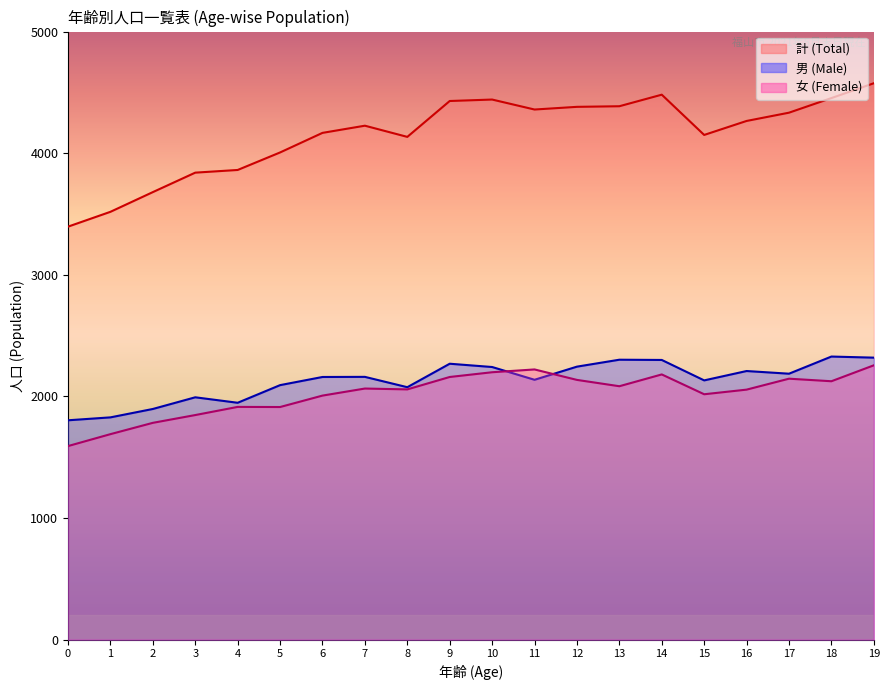

How many series are shown in this chart?

3